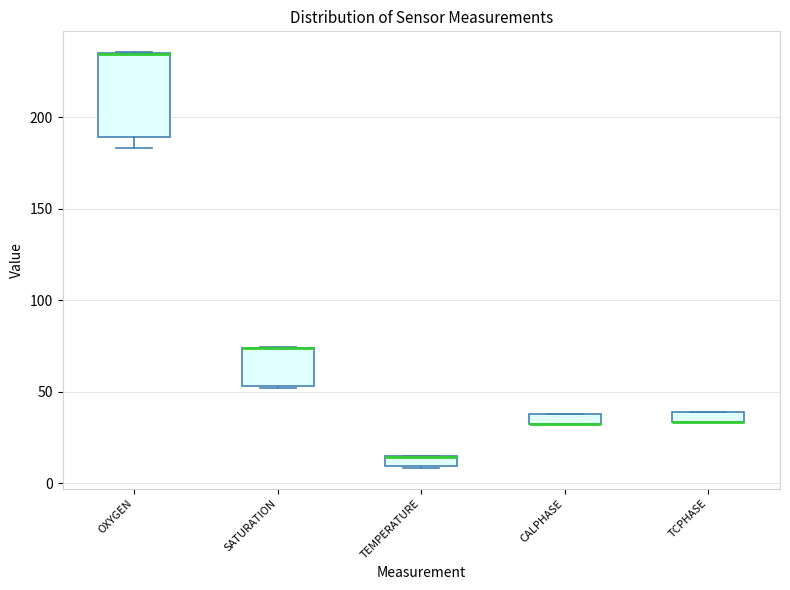

Which box is the tallest, from its lower edge to its upper edge?

OXYGEN